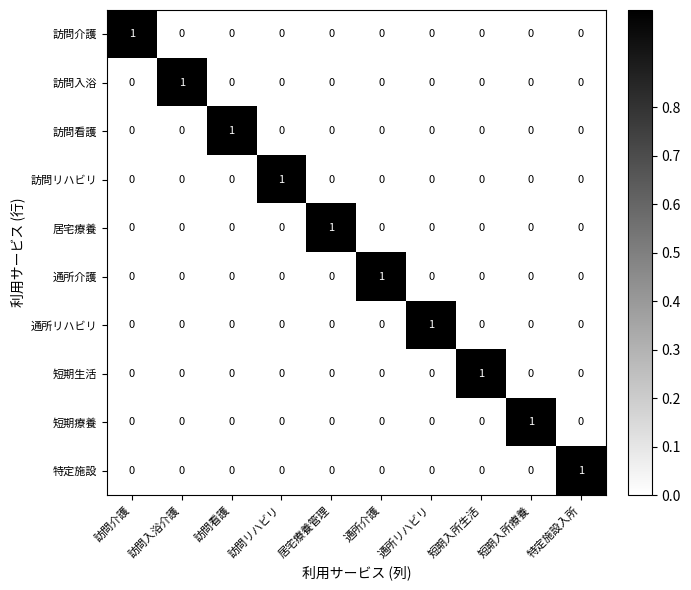

What is the spread (max minus min) of values at 訪問看護?

1